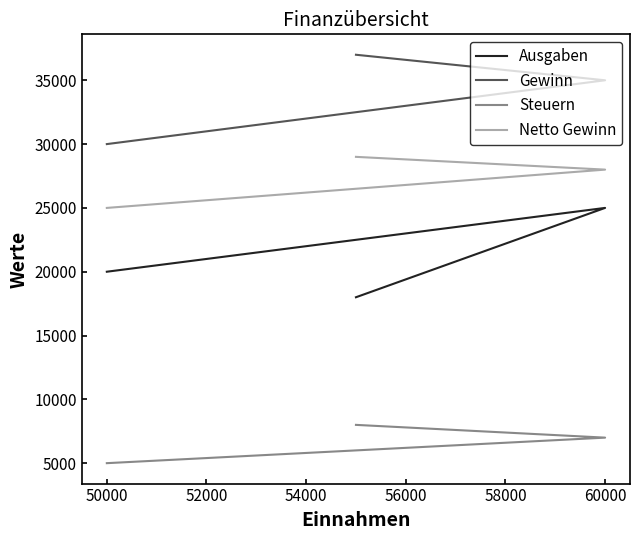

What is the sum of all Steuern values?

20000